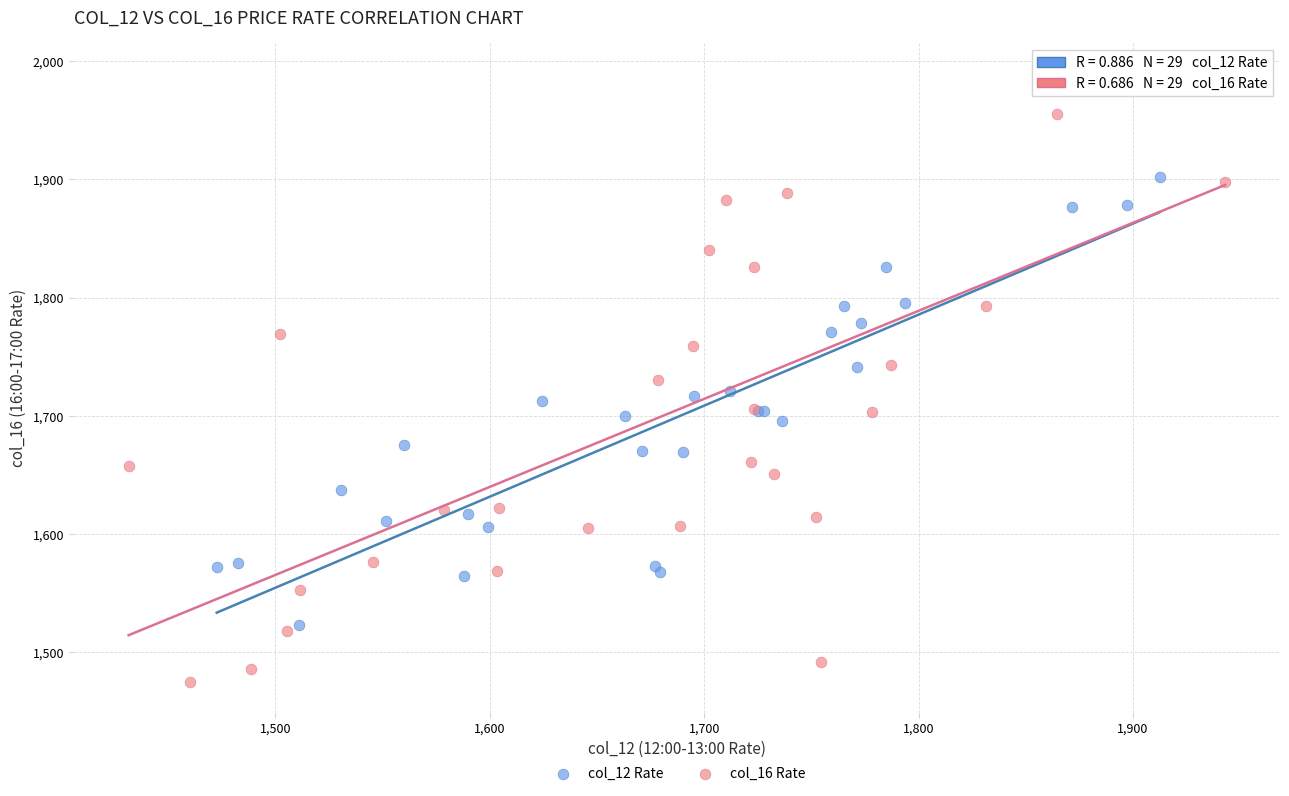

What are all the series names shown in the legend?

col_12 Rate, col_16 Rate